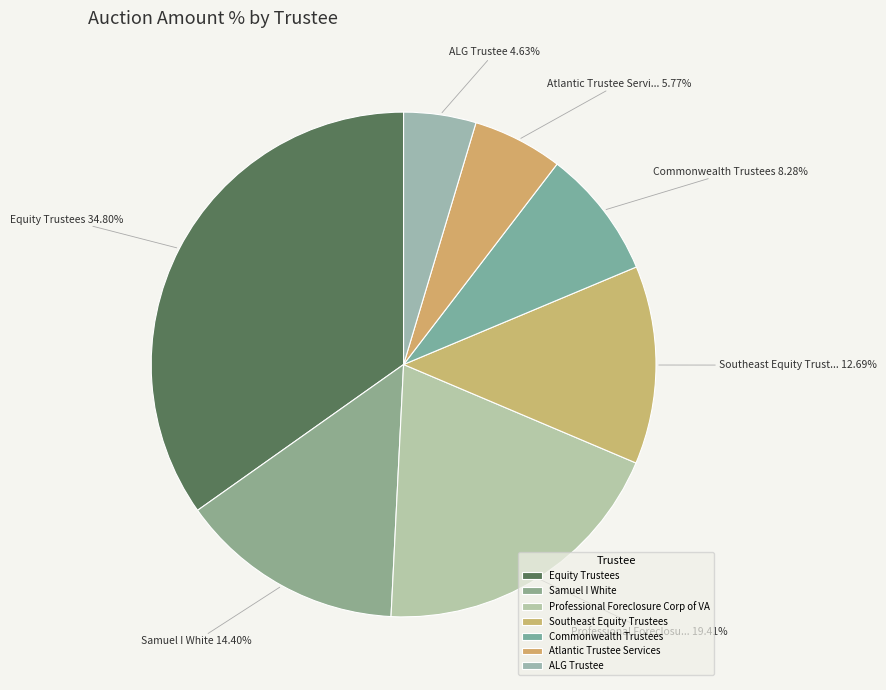

Rank the categories by value from lowest to highest.

ALG Trustee, Atlantic Trustee Services, Commonwealth Trustees, Southeast Equity Trustees, Samuel I White, Professional Foreclosure Corp of VA, Equity Trustees